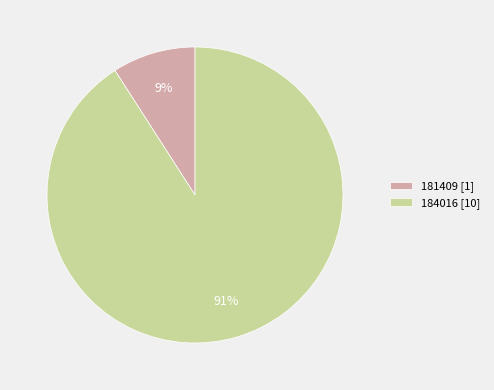

The 184016 slice represents 91% of the pie. True or false?

True